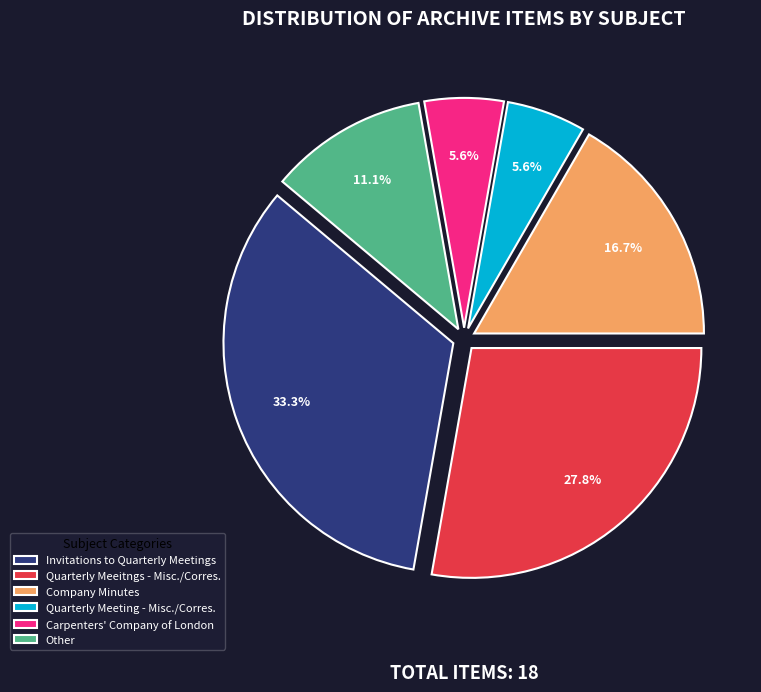

True or false: Carpenters' Company of London accounts for 1% of the total.

False